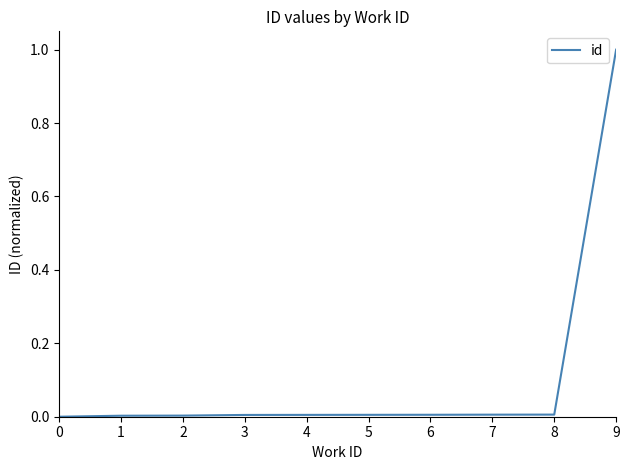

What is the sum of the values at 5 and 9?

1.0